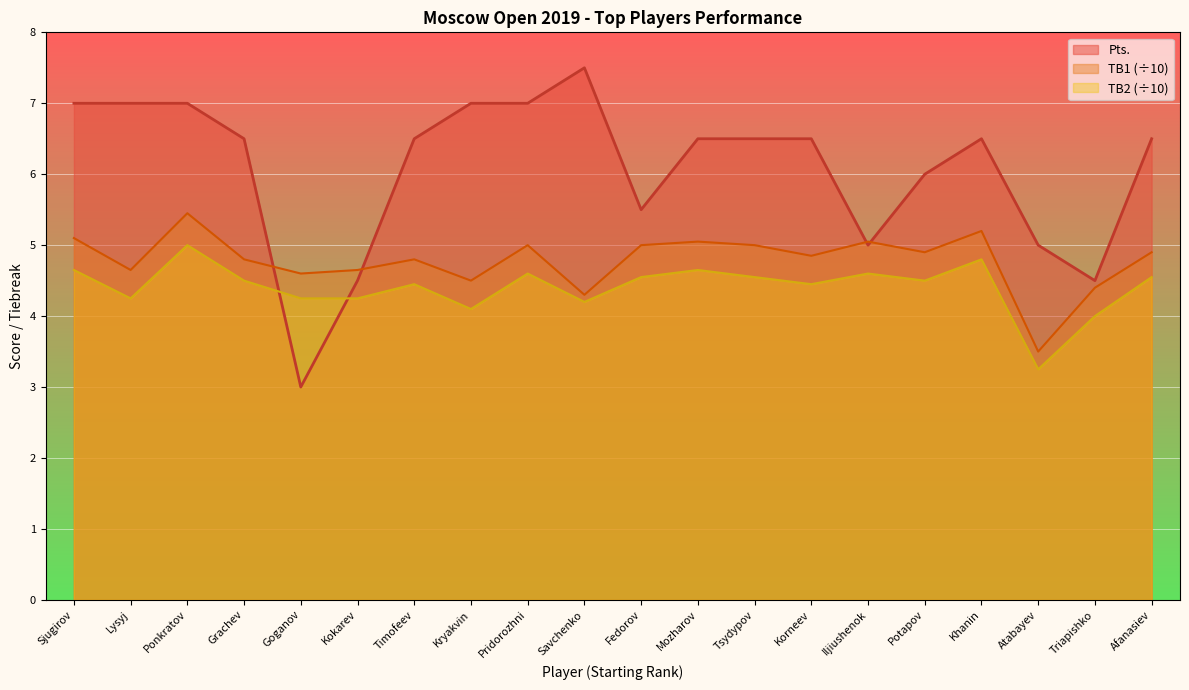

How many lines are shown in the chart?

3